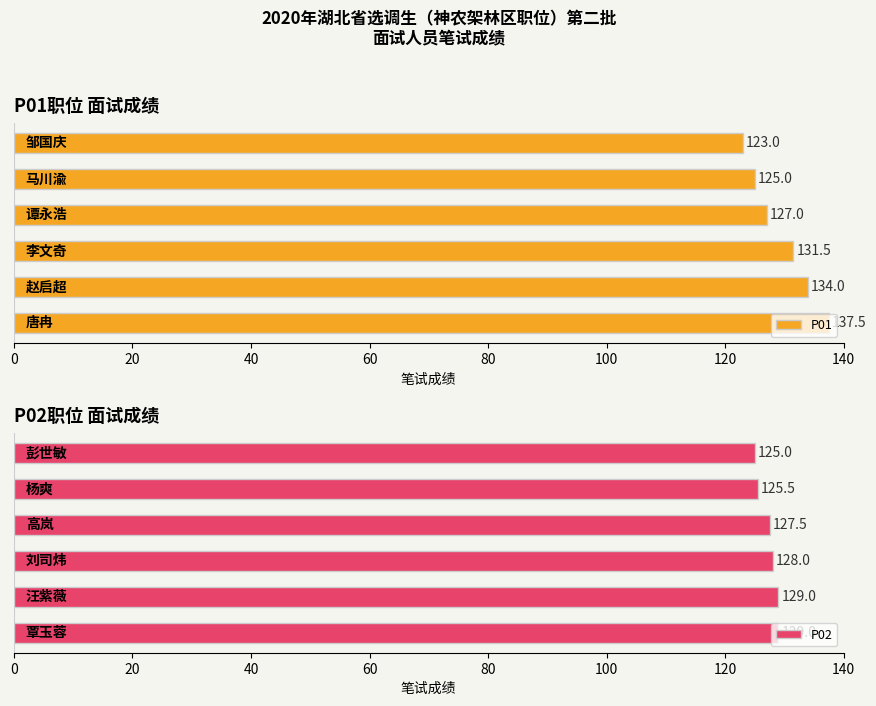

How many P02 values are between 125 and 129?

6